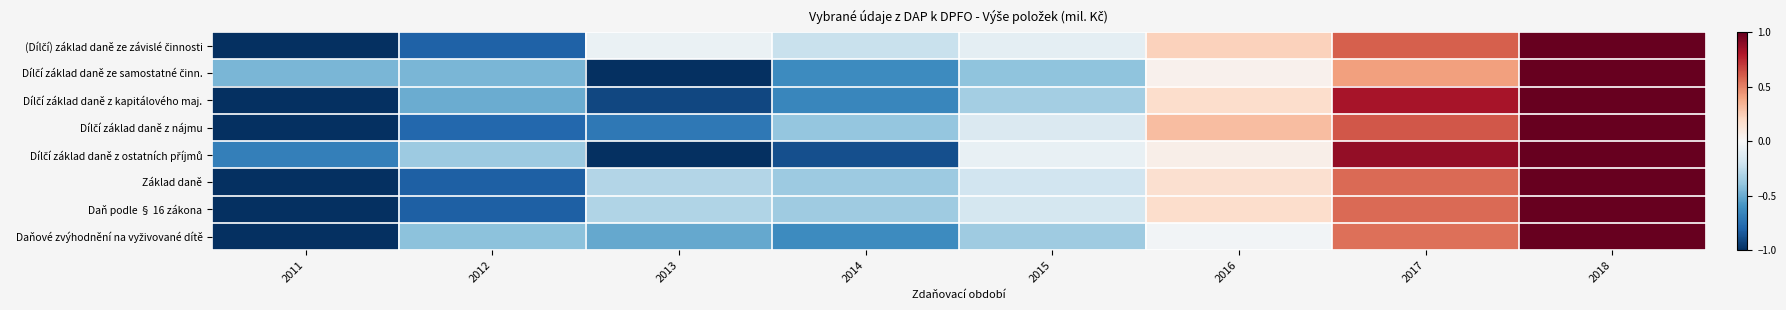

Between 2012 and 2018, which is larger?

2018